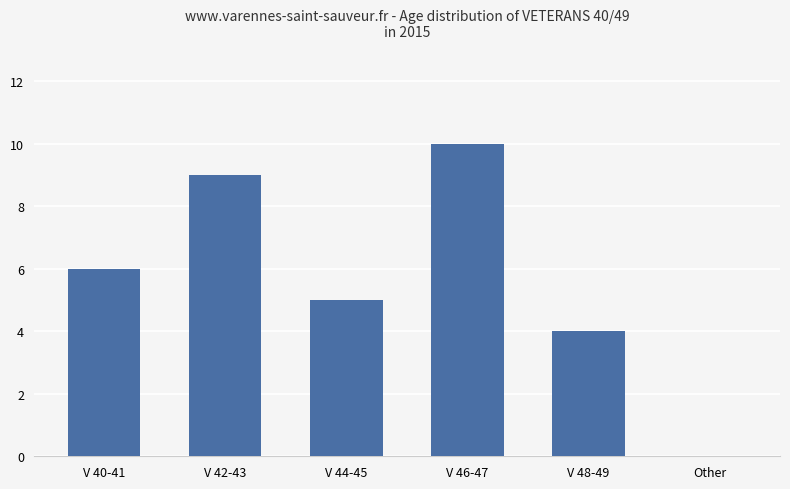

How many series are shown in this chart?

1